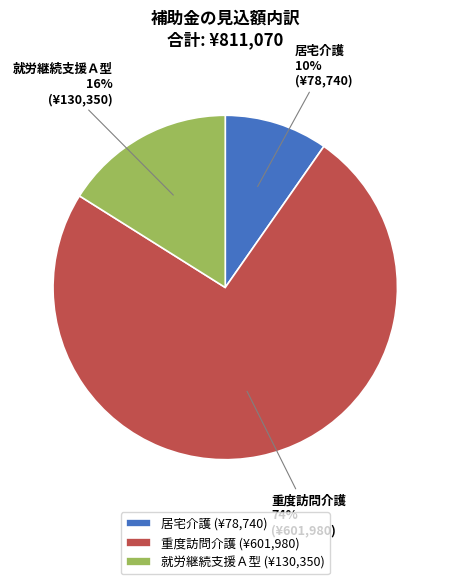

To the nearest percent, what is the combined percentage of 居宅介護 and 重度訪問介護?

84%